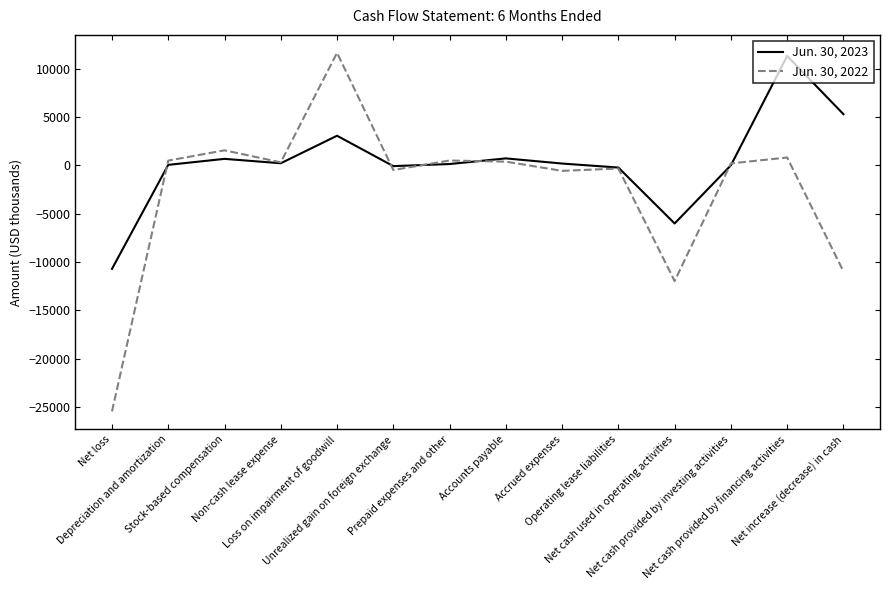

Which series has the widest spread of values?

Jun. 30, 2022